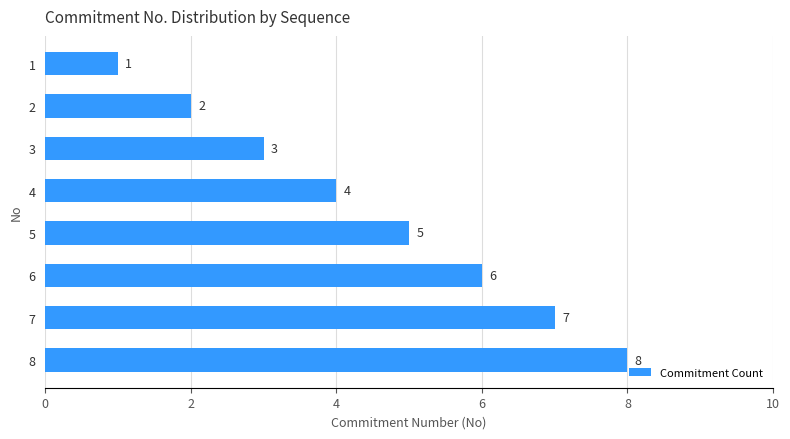

How many bars are there in total?

8